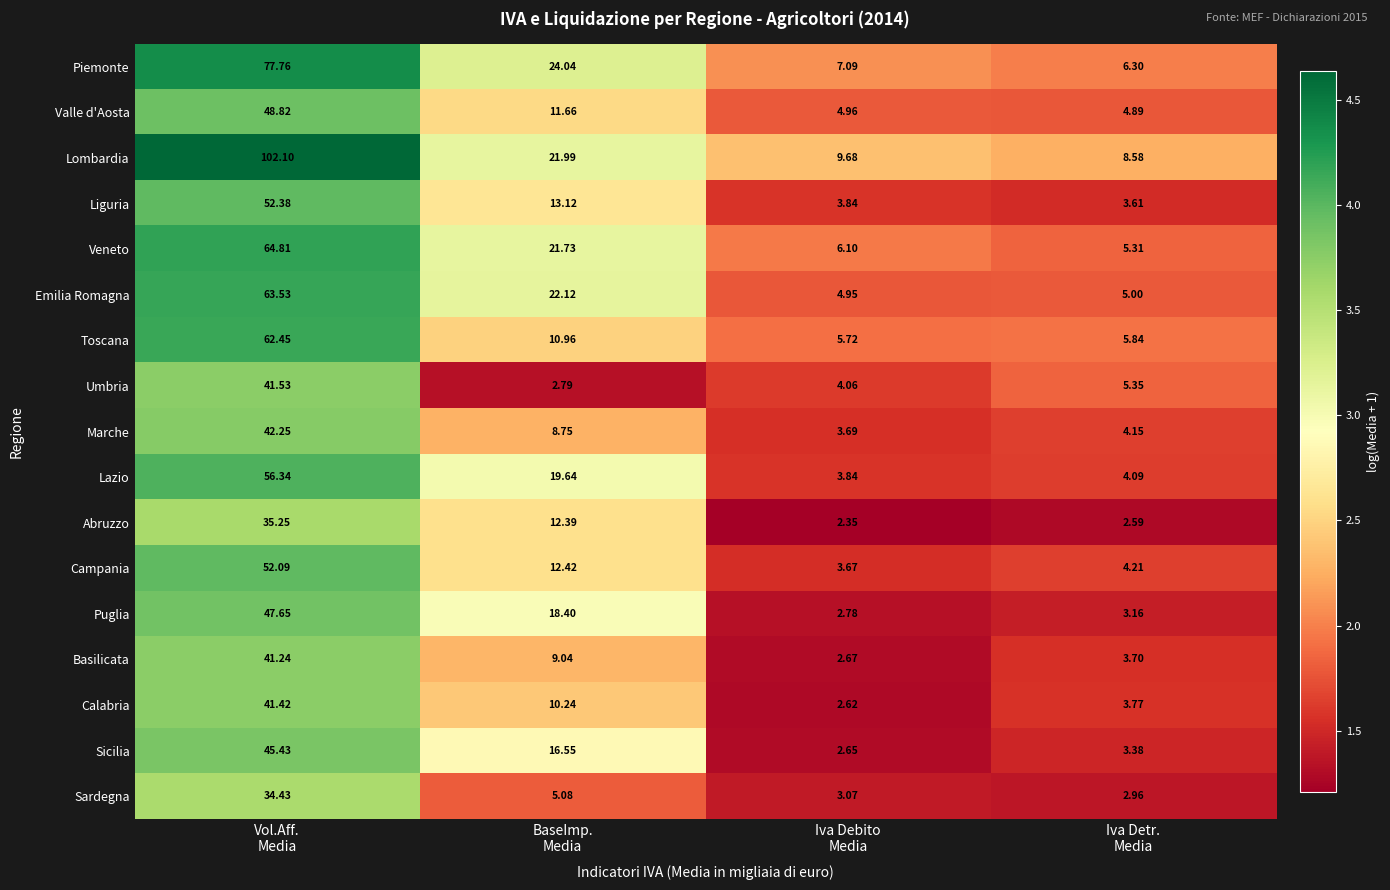

Which series has the largest total across all categories?

Lombardia